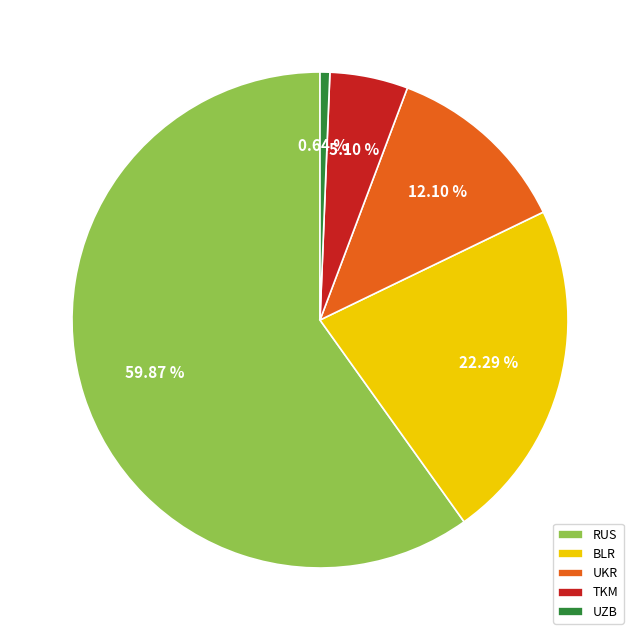

What portion of the pie excludes UKR?

87.9%